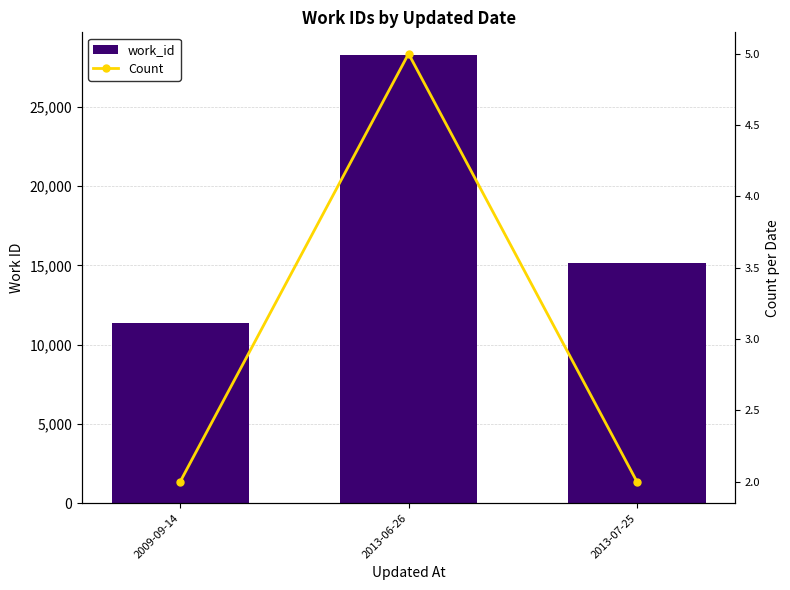

How many categories are shown in the chart?

3